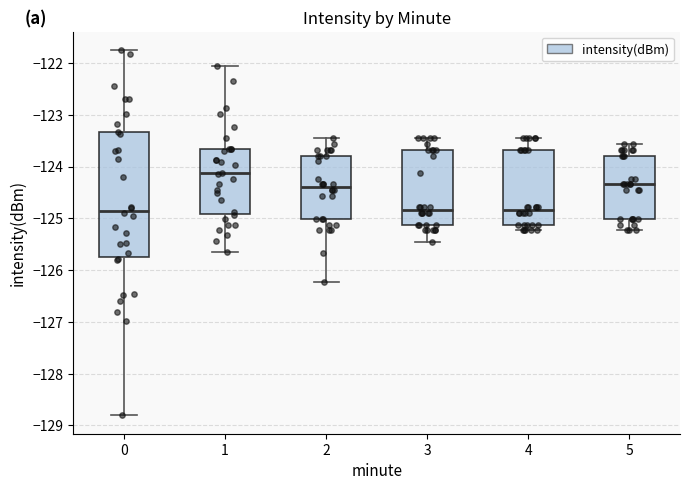

Comparing the boxes themselves (not the whiskers), which one is the tallest?

0